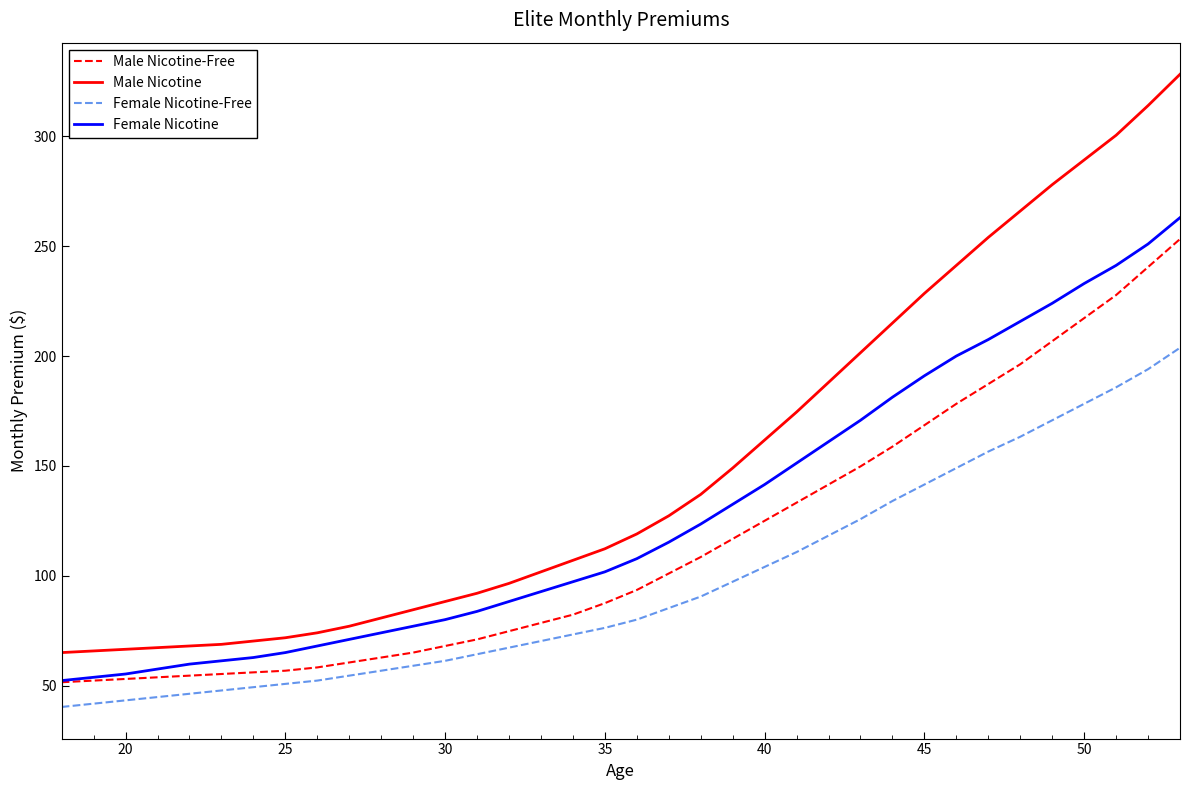

What is the sum of all Female Nicotine values?

4612.5